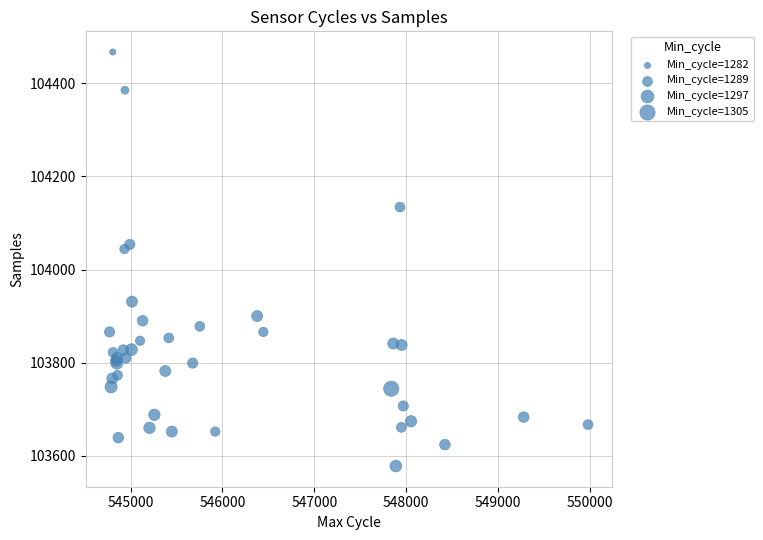

What Y value in the scatter plot is closest to 104022?

104044